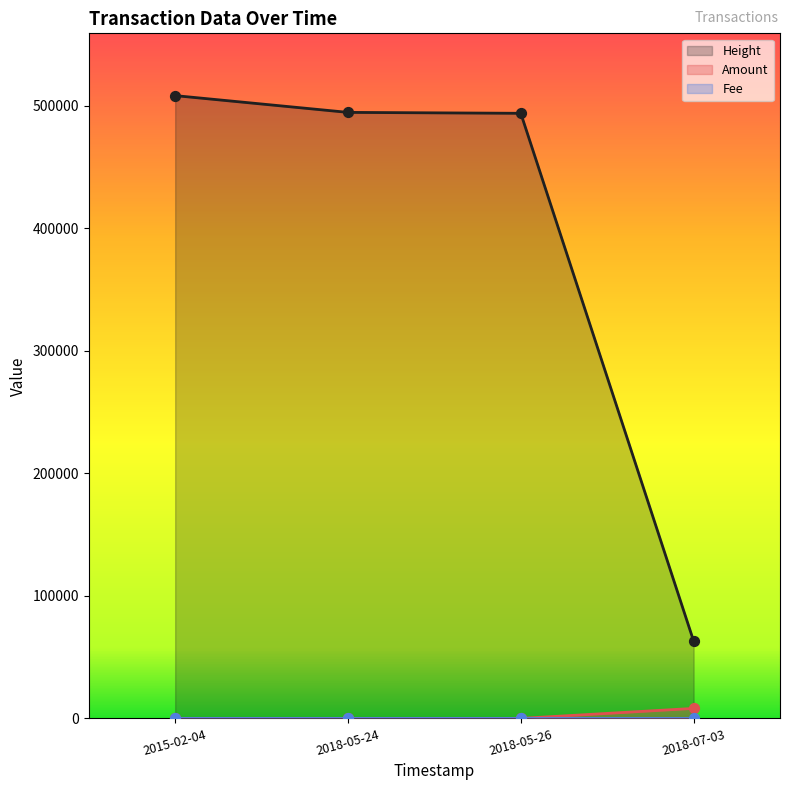

Which series contains the lowest Y value?

Amount